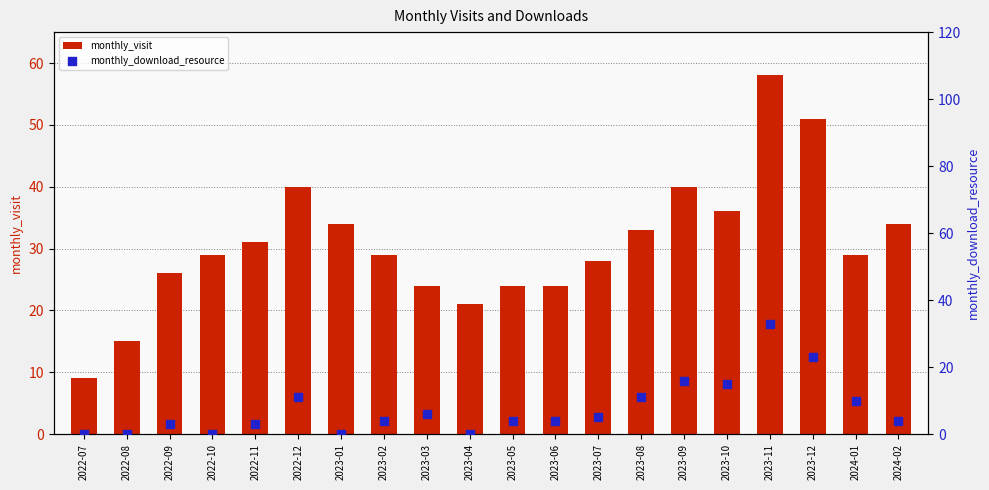

At how many categories does at least one series exceed 50?

2